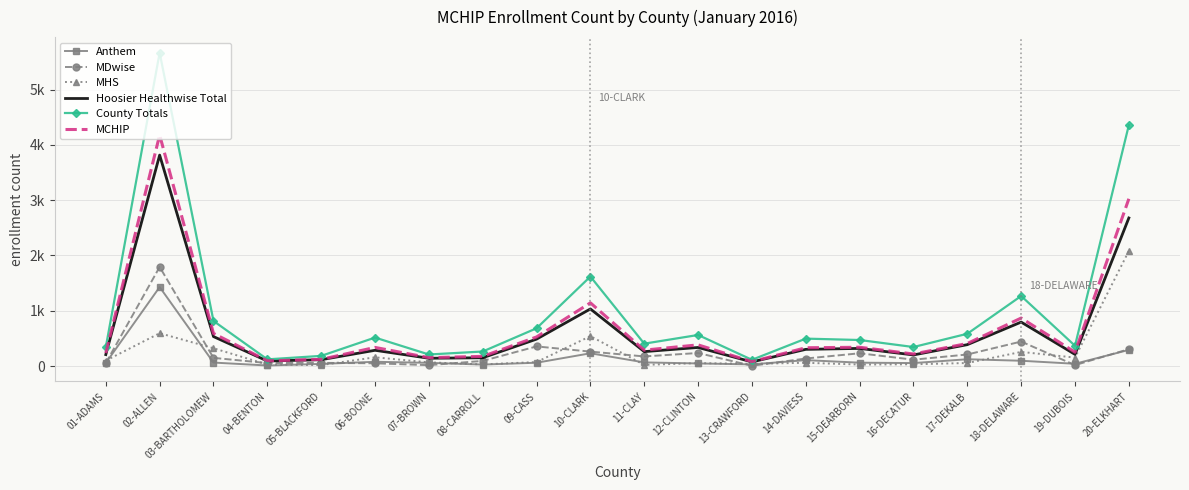

Read the County Totals value at 06-BOONE, to the nearest 50.

500